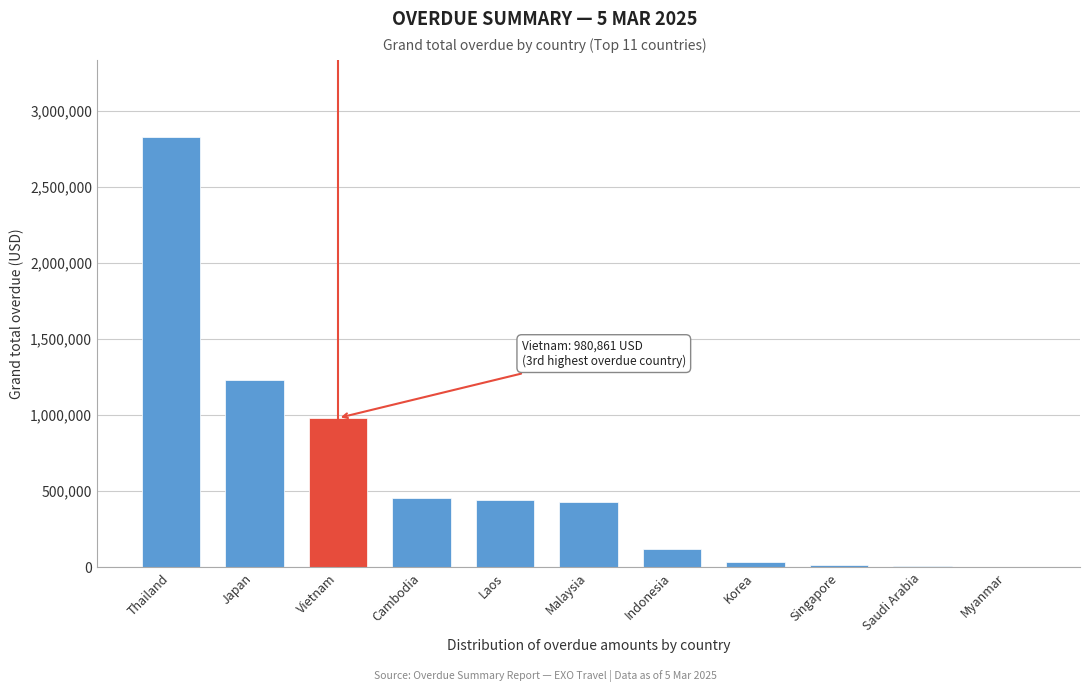

The chart shows a value of 316460.0 at Vietnam. True or false?

False